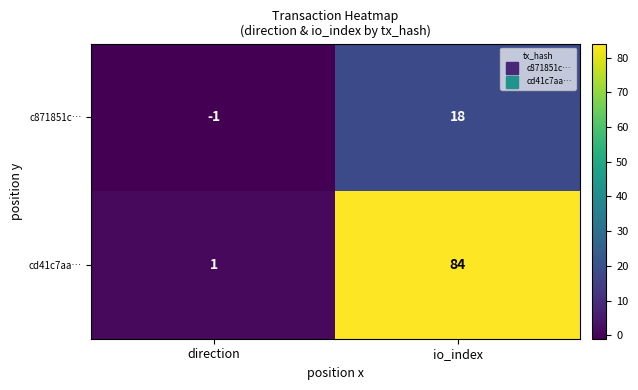

Reading right to left, list all the values displayed in this chart.

c871851c…: io_index=18	direction=-1
cd41c7aa…: io_index=84	direction=1